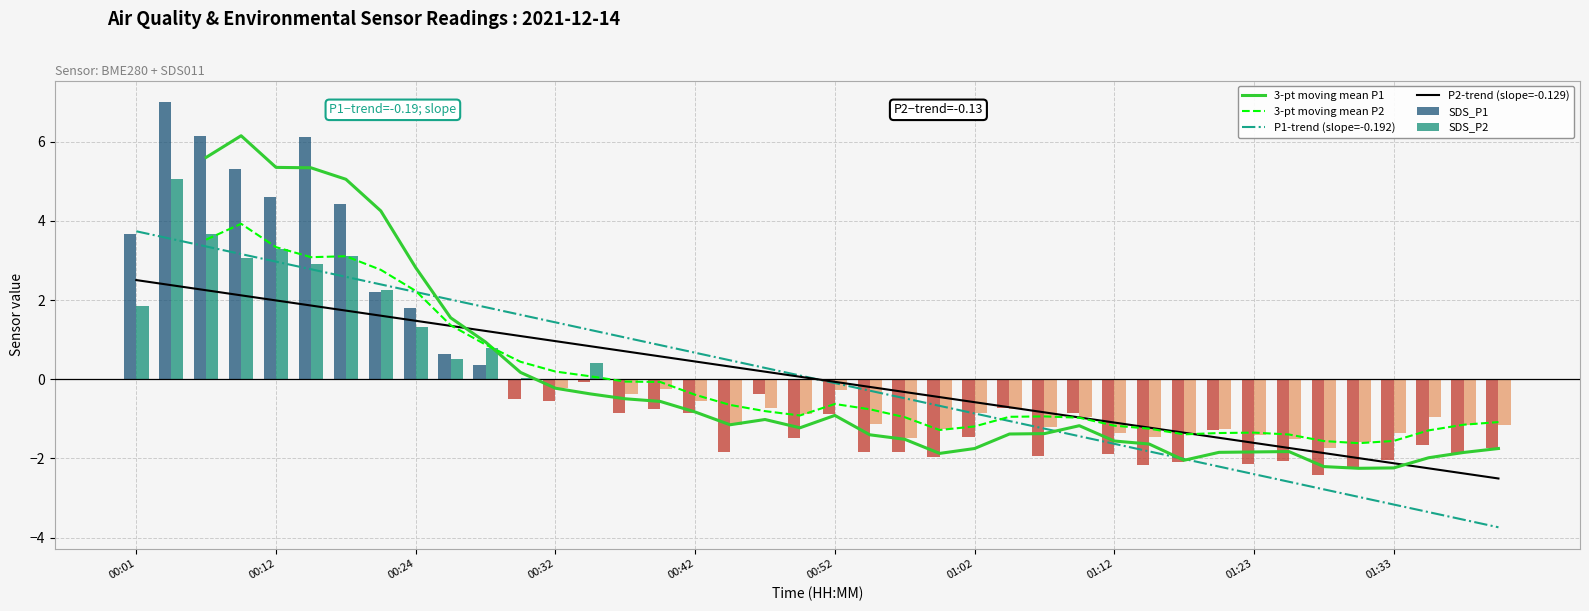

Is it true that SDS_P2 equals 2.2 at 00:24?

False